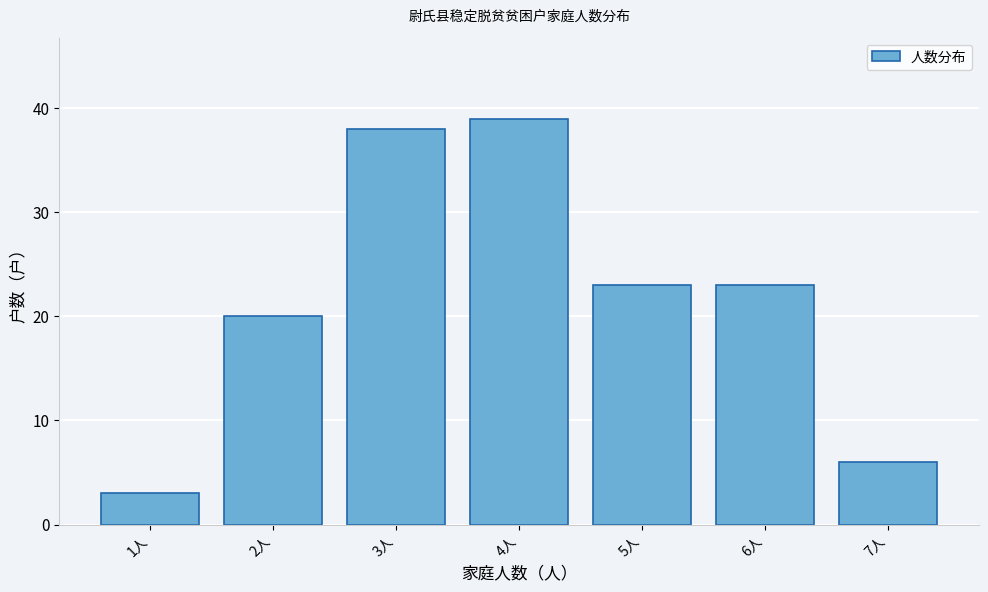

Reading left to right, what are all the values shown in this chart?

1人=3	2人=20	3人=38	4人=39	5人=23	6人=23	7人=6